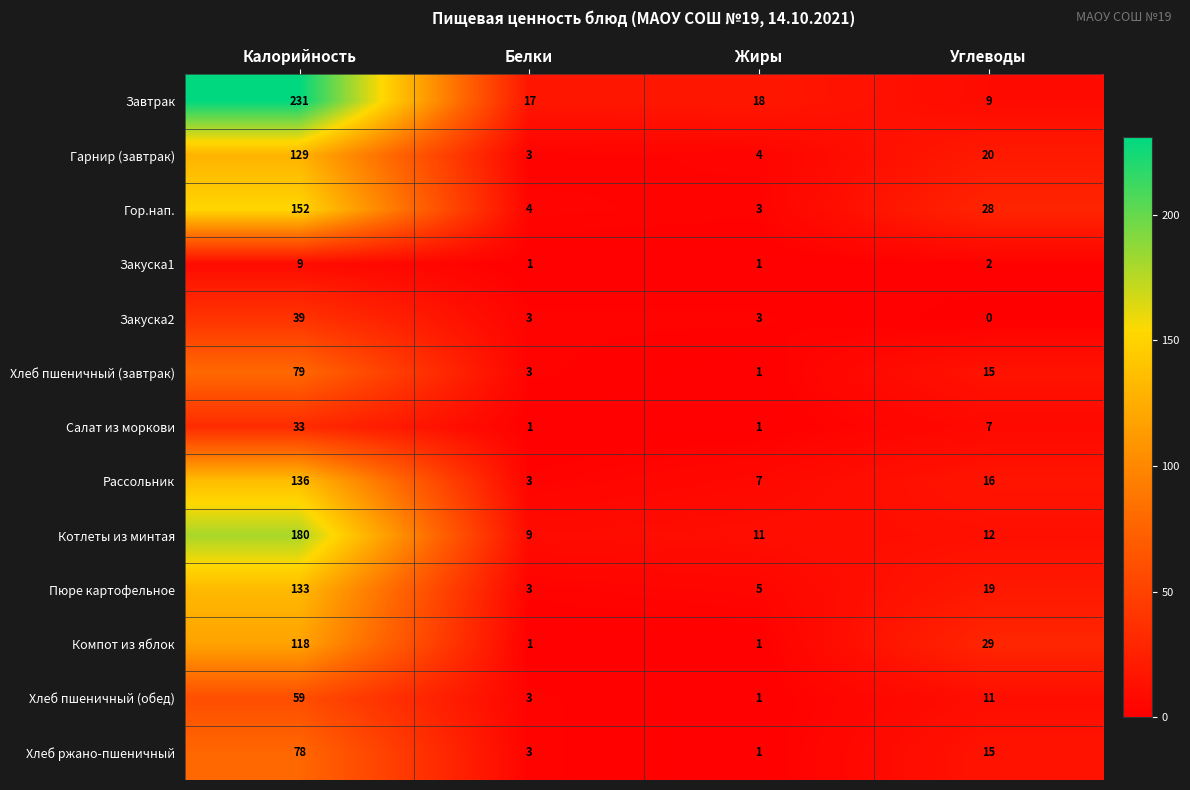

List the series in order of their peak value, lowest first.

Закуска1, Салат из моркови, Закуска2, Хлеб пшеничный (обед), Хлеб ржано-пшеничный, Хлеб пшеничный (завтрак), Компот из яблок, Гарнир (завтрак), Пюре картофельное, Рассольник, Гор.нап., Котлеты из минтая, Завтрак